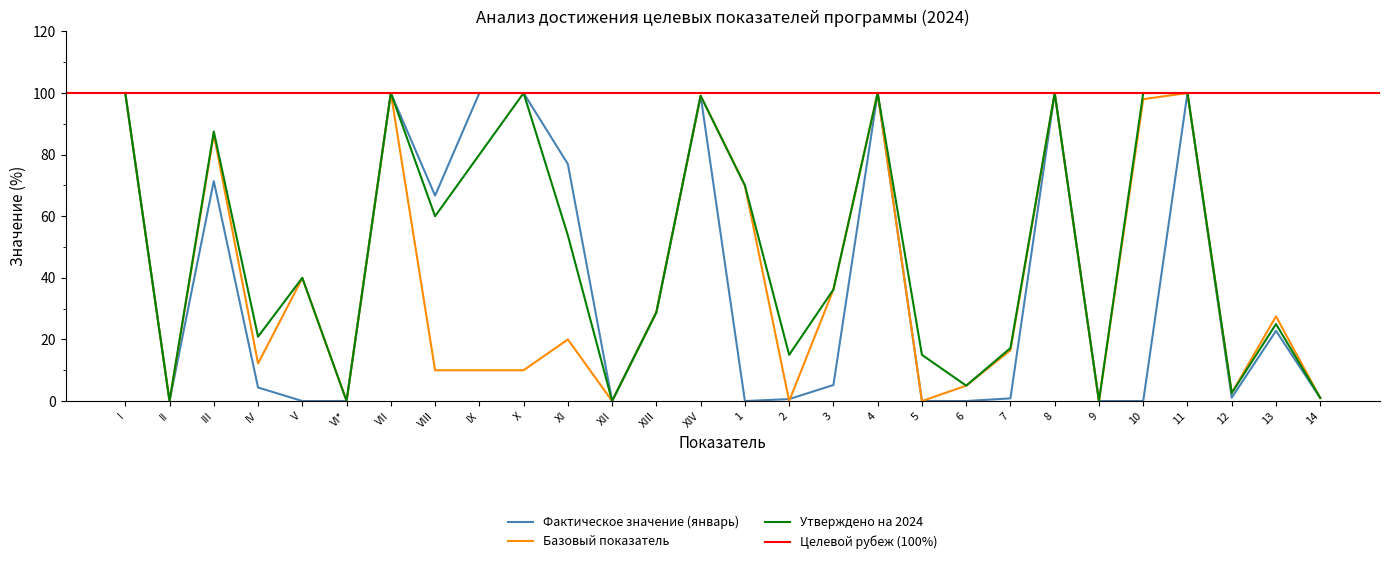

Where is Утверждено на 2024 nearest to the value 50?

XI